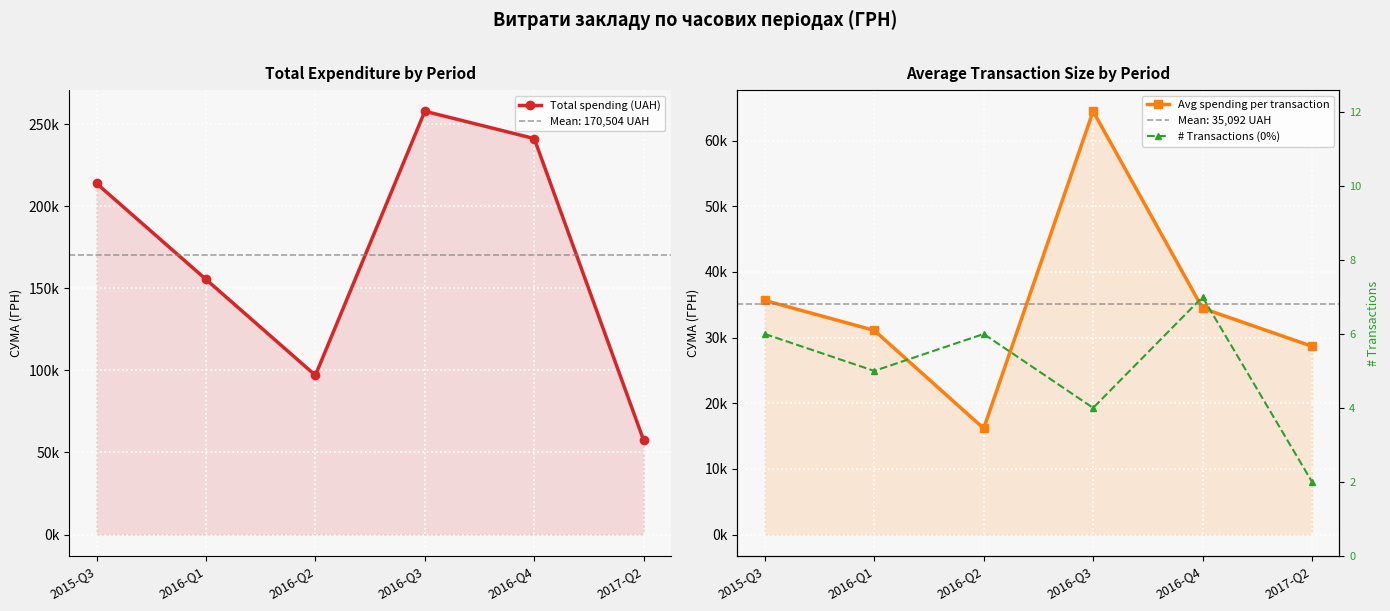

How many lines are shown in the chart?

3